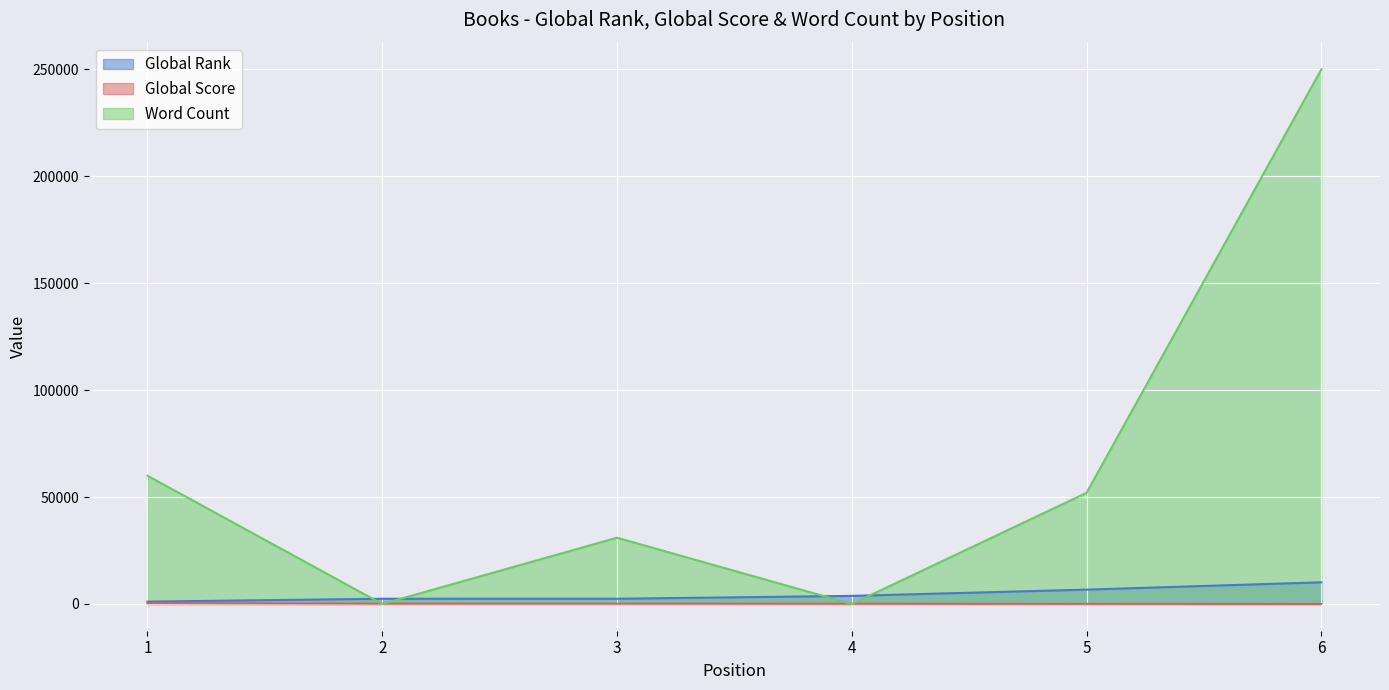

The value of Global Score at 2 is 77. True or false?

False